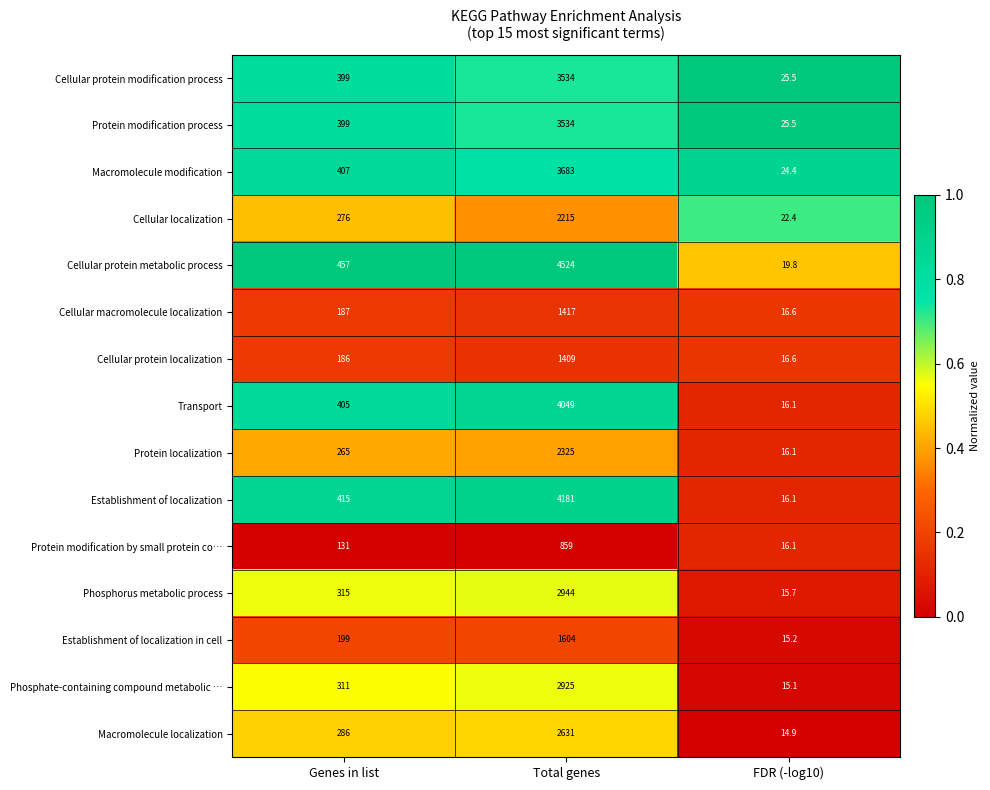

Count the number of data series in this chart.

15